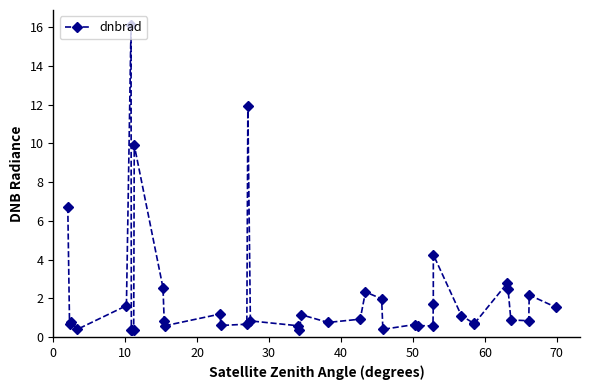

What is the maximum value shown in the chart?

16.1